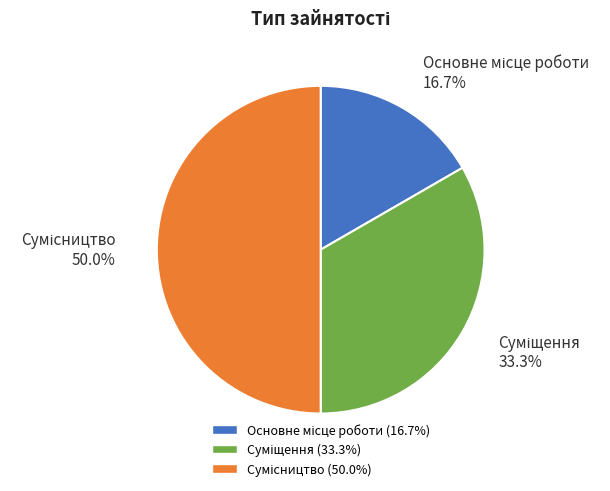

True or false: Основне місце роботи accounts for 17% of the total.

True